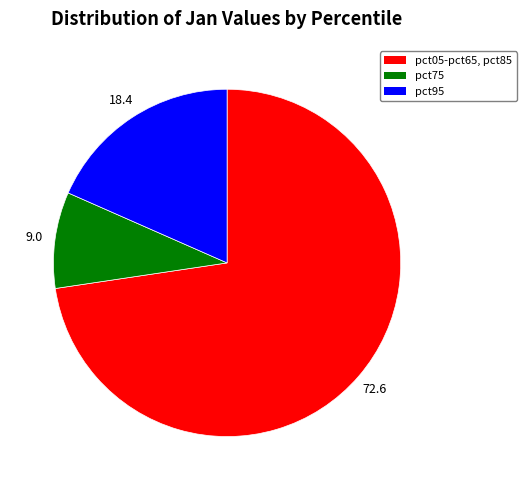

Is there any slice that represents more than half of the pie?

Yes